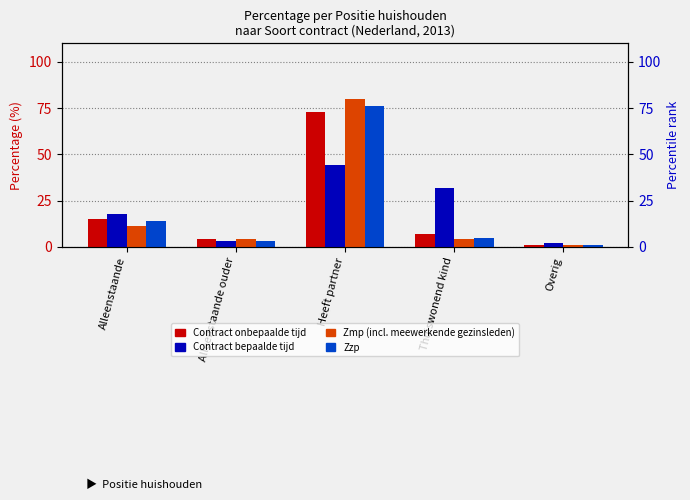

What is the label of the 3rd bar from the left?

Heeft partner